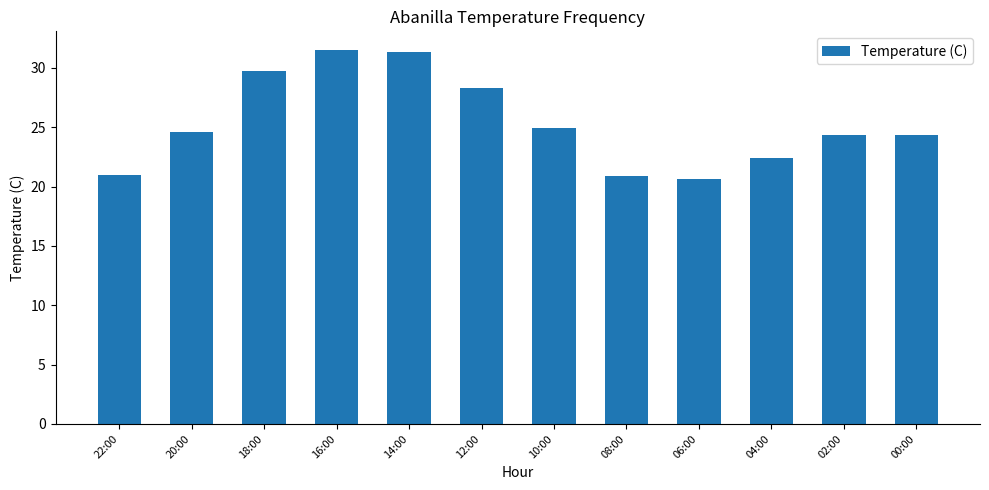

What is the greatest value displayed?

31.5